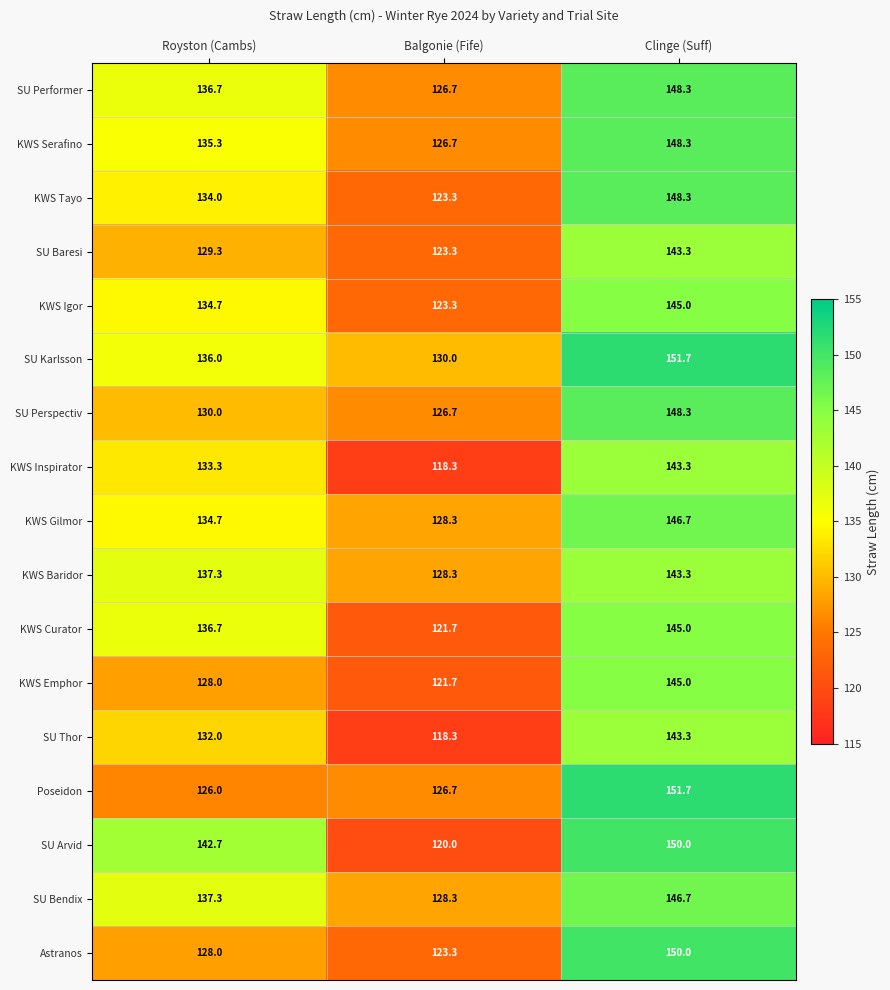

What is the difference between the KWS Curator values at Clinge (Suff) and Royston (Cambs)?

8.3